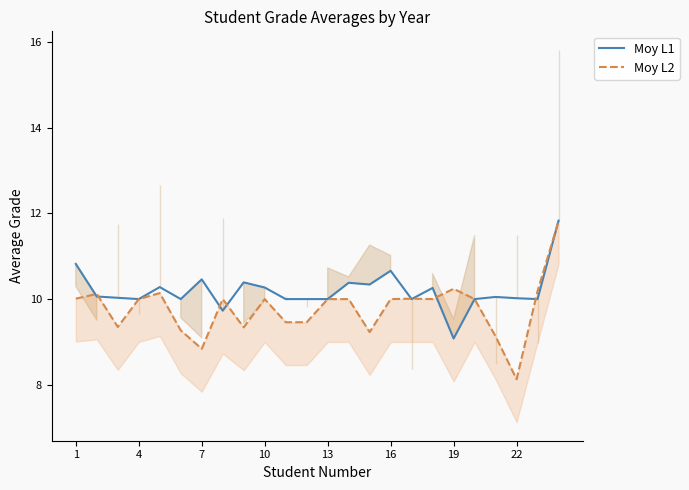

How many lines are shown in the chart?

2